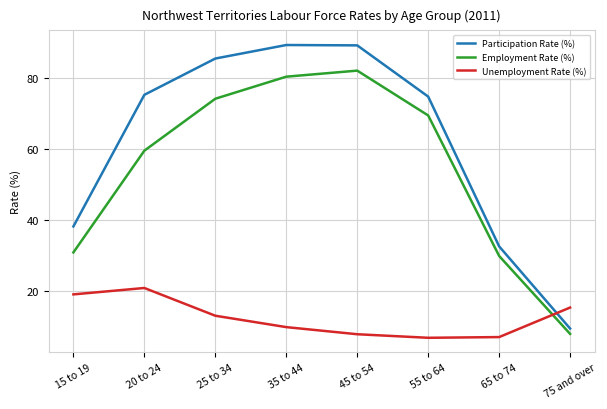

What are all the series names shown in the legend?

Participation Rate (%), Employment Rate (%), Unemployment Rate (%)